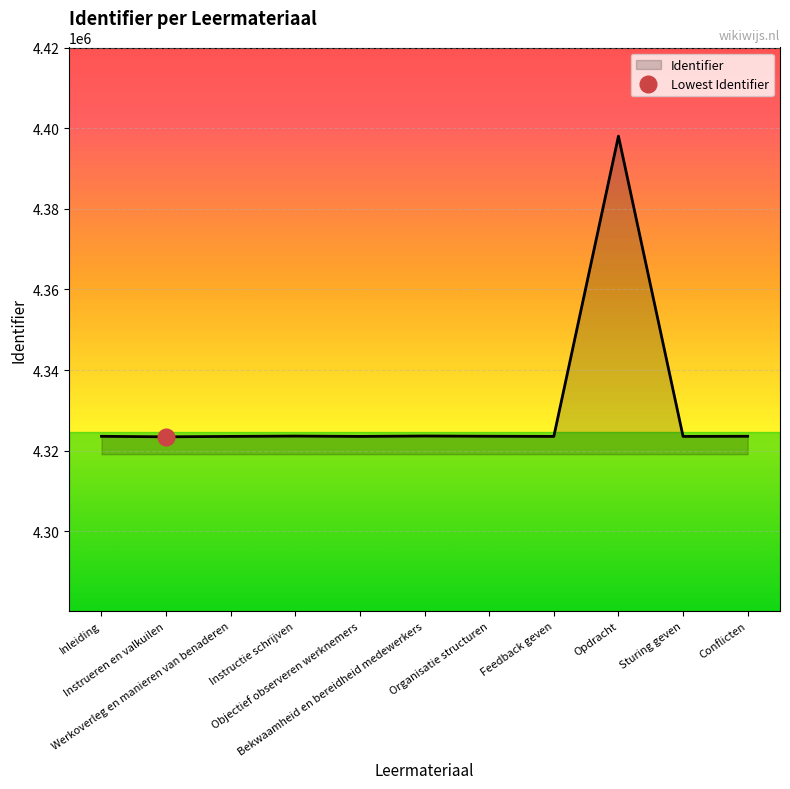

True or false: the data has more than 2 interior local peaks.

True